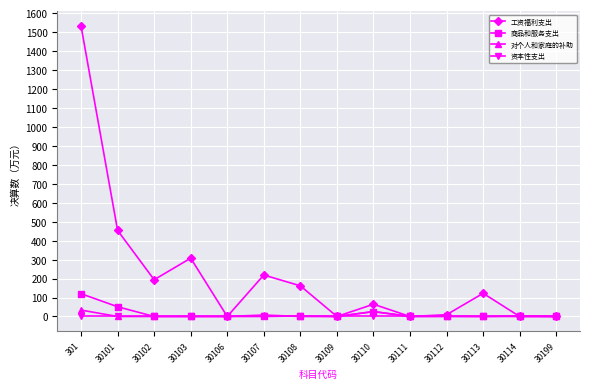

Is it true that 商品和服务支出 equals 0.0 at 30102?

True